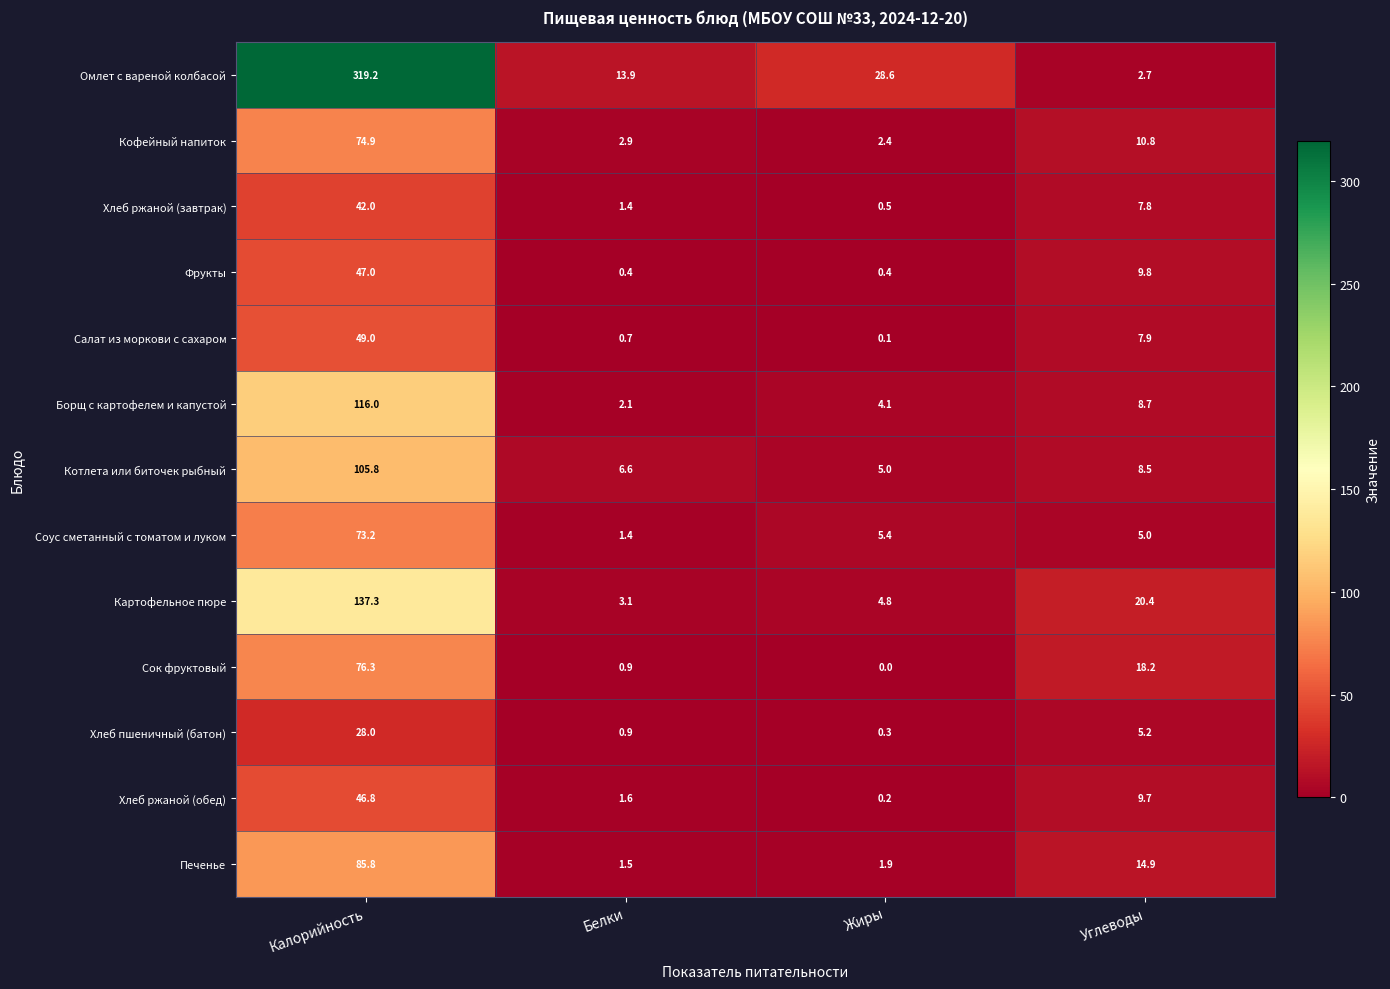

Read the Фрукты value at Жиры.

0.4